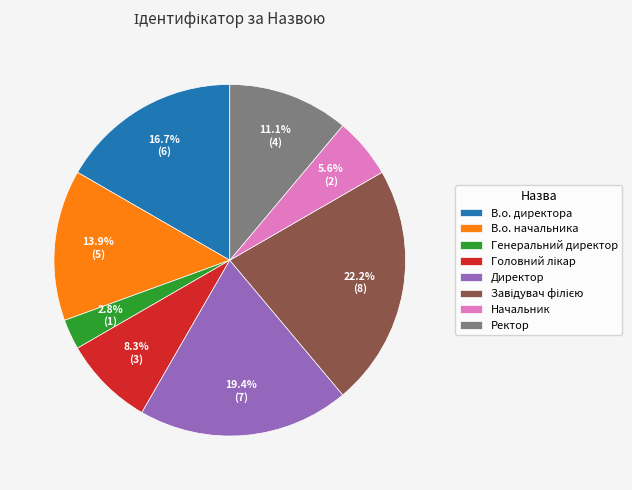

Which has a higher value, Начальник or Ректор?

Ректор